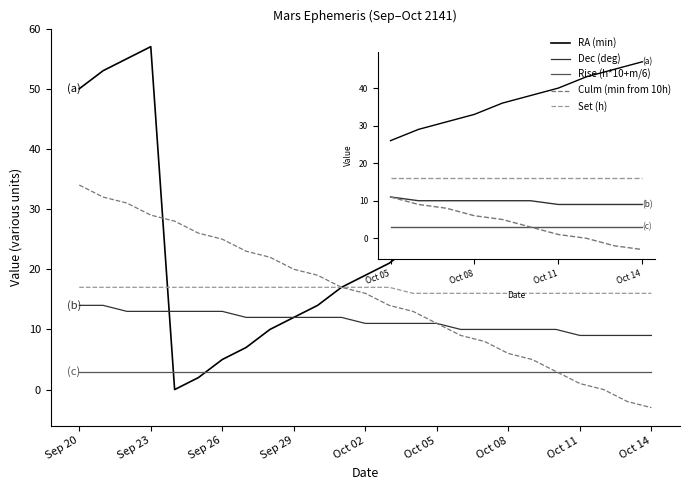

List the series in order of their peak value, lowest first.

Rise (h*10+m/6), Dec (deg), Set (h), Culm (min from 10h), RA (min)